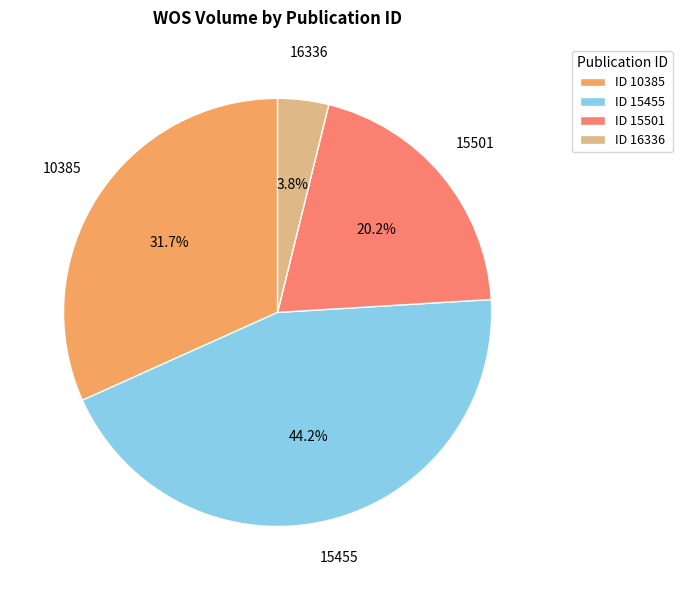

What percentage is the 16336 slice, to the nearest percent?

4%